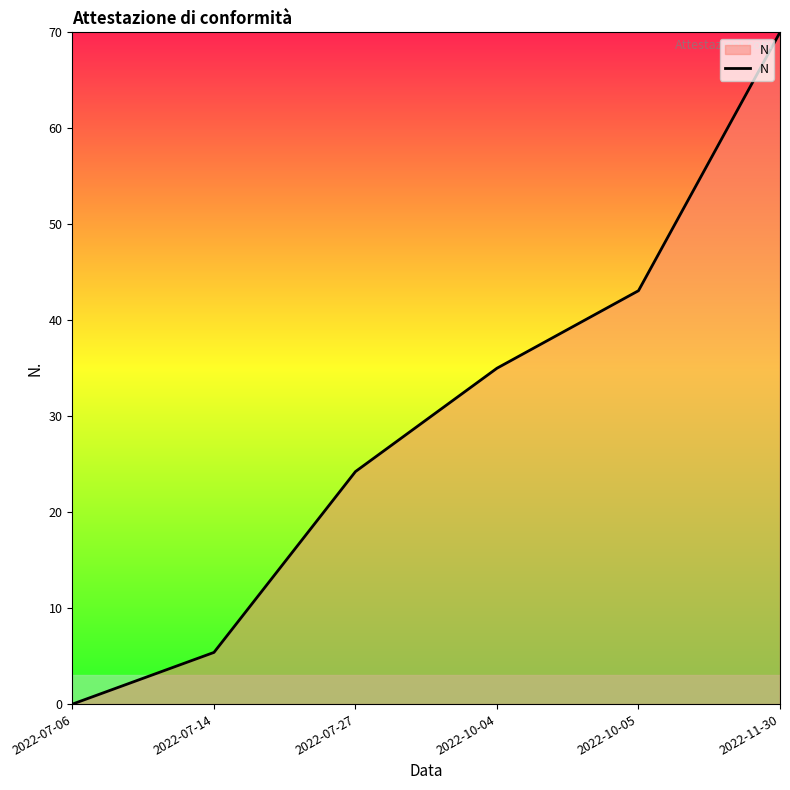

How many distinct data groups are displayed?

1